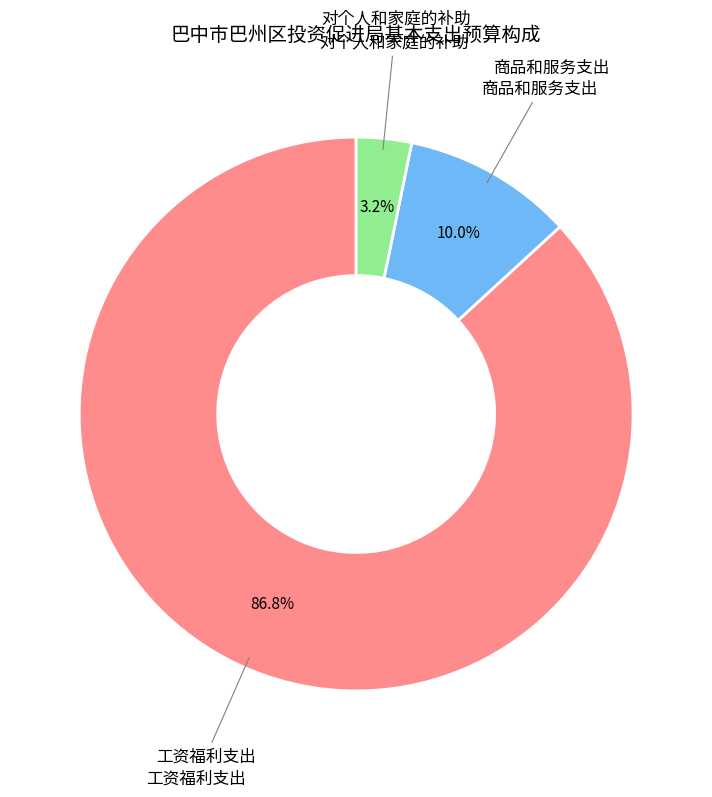

Is there any slice that represents more than half of the pie?

Yes